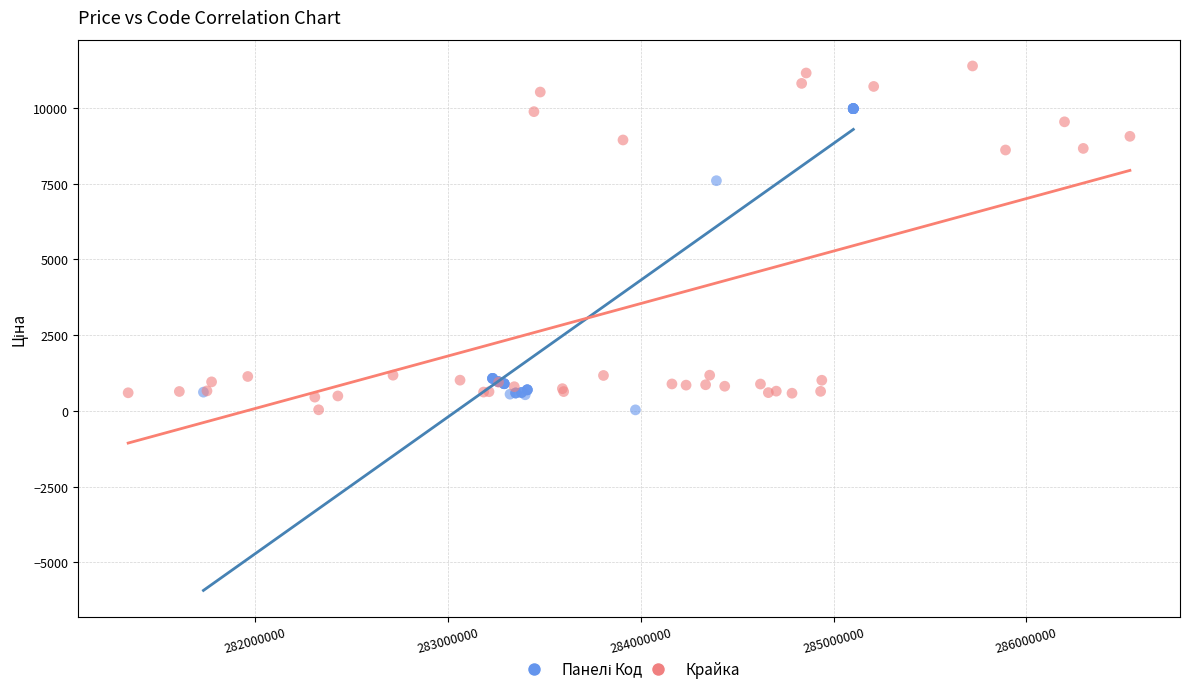

Which series has the largest Y range (max minus min)?

Крайка